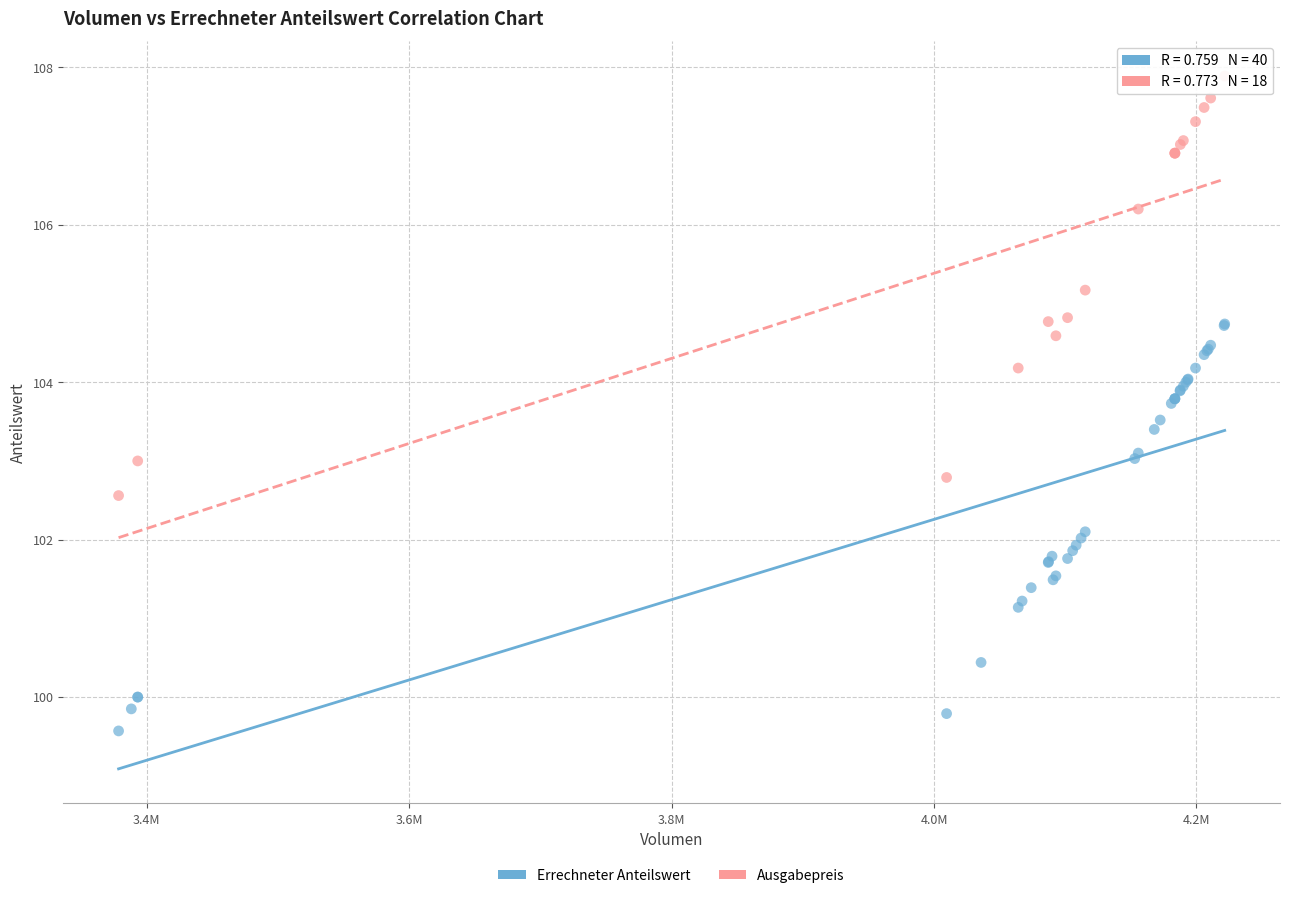

What are all the series names shown in the legend?

Errechneter Anteilswert, Ausgabepreis